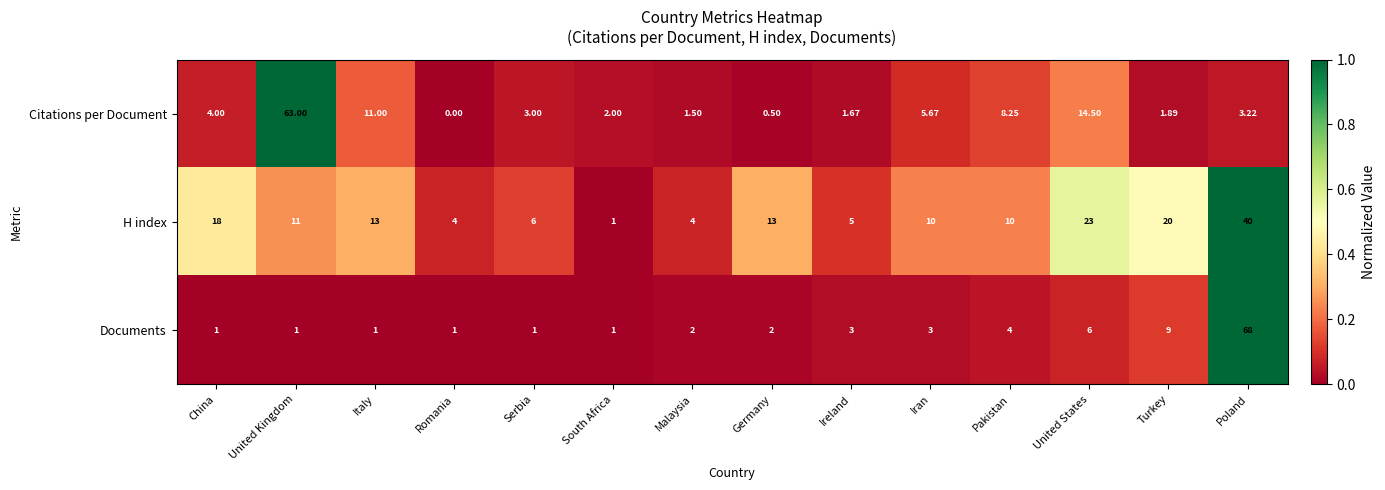

Is the value of H index at Poland greater than the value of Documents at Iran?

Yes